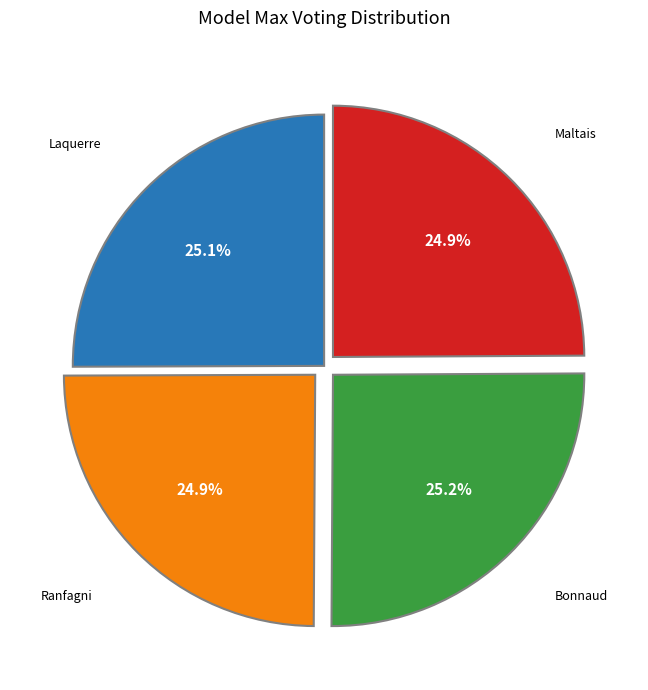

Is there a majority slice in this chart?

No